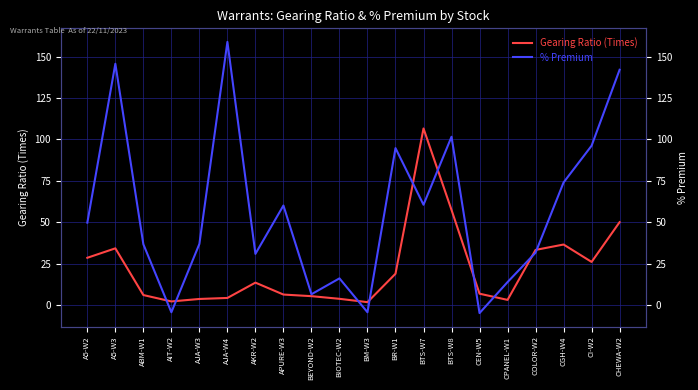

True or false: % Premium has more than 1 points higher than both neighbors.

True